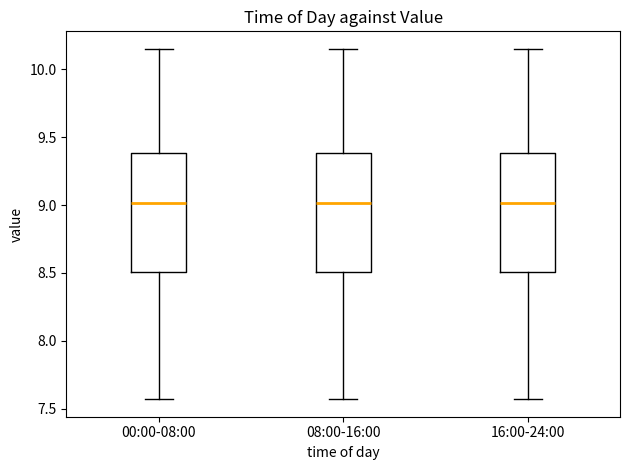

Reading left to right, read every box against the y-axis: the position of its median line, the range the box covers, and the ends of its whiskers. The values are not printed on the chart, so give them approximately, as read against the axis.

00:00-08:00: median 9.00, box 8.50 to 9.40, whiskers 7.55 to 10.15
08:00-16:00: median 9.00, box 8.50 to 9.40, whiskers 7.55 to 10.15
16:00-24:00: median 9.00, box 8.50 to 9.40, whiskers 7.55 to 10.15